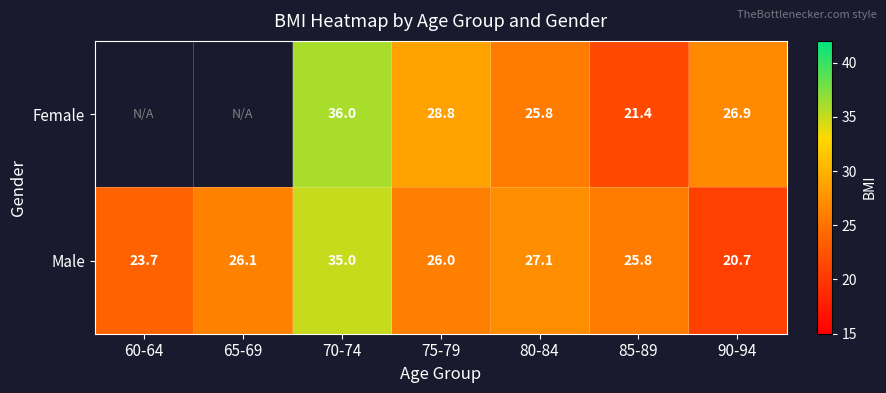

Which series changed the most between 70-74 and 90-94?

Male